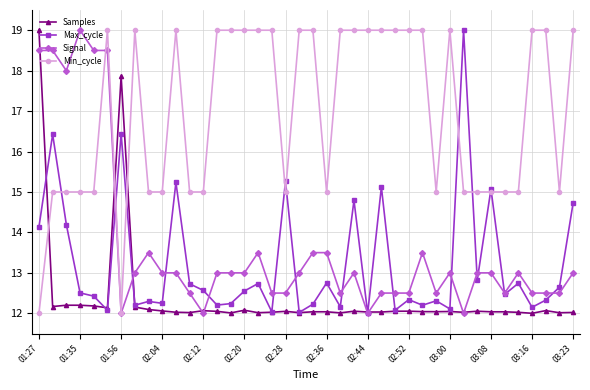

How many lines are shown in the chart?

4